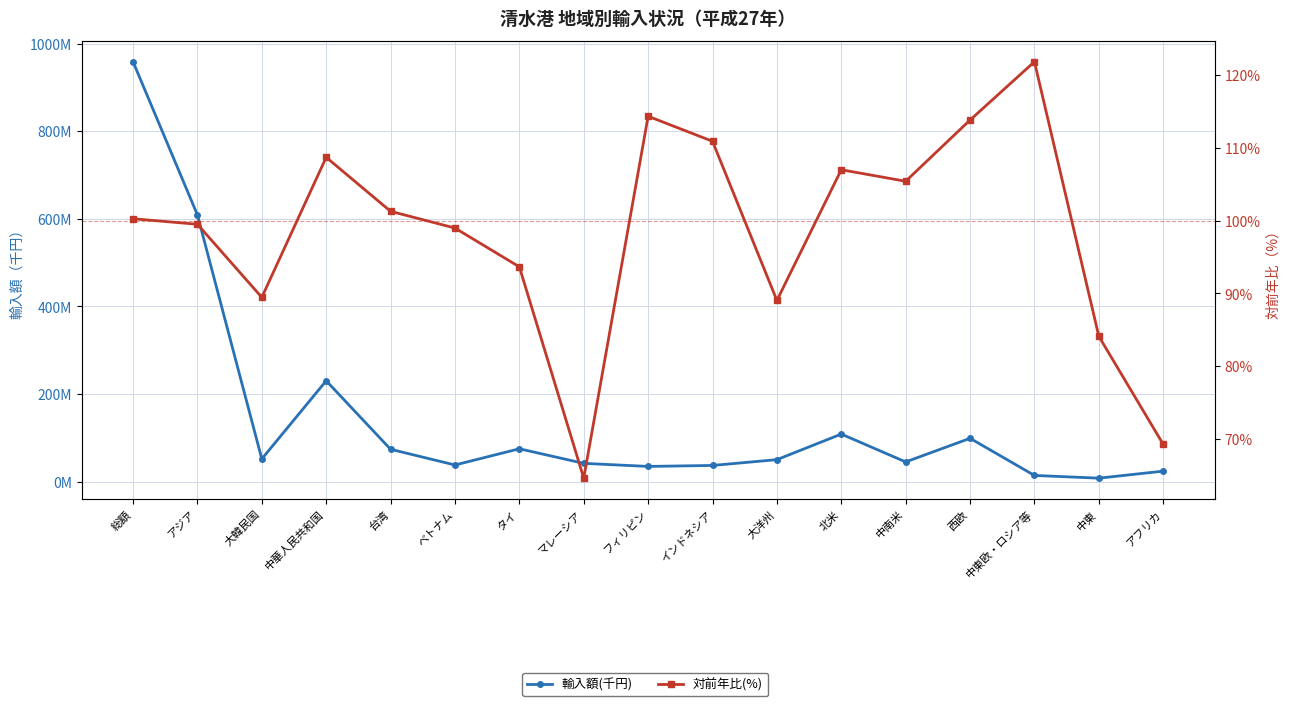

What is the spread (max minus min) of values at インドネシア?

37100623.1